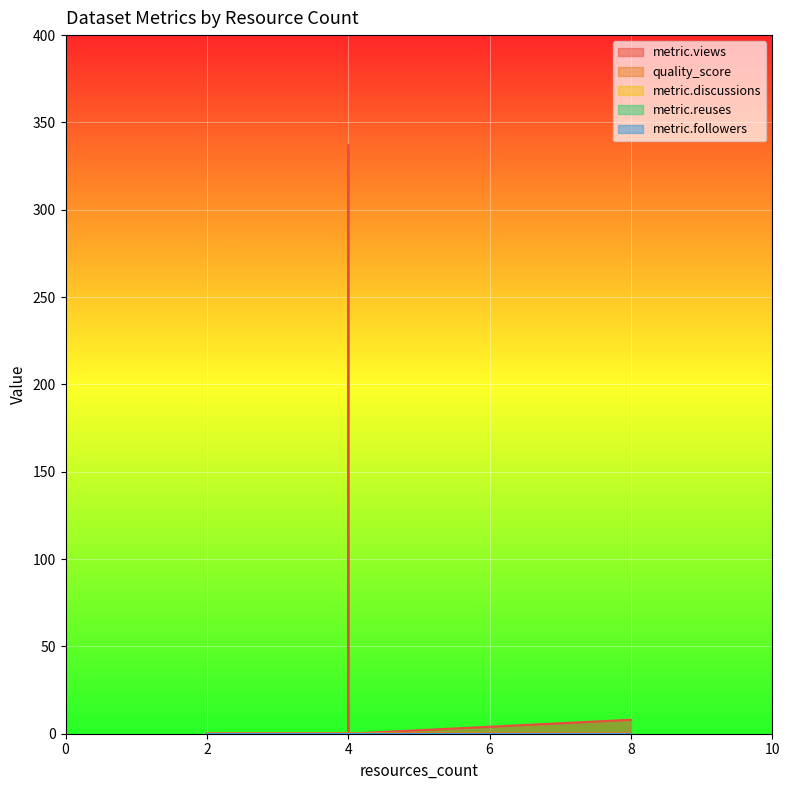

Reading right to left, extract all data points from this chart.

metric.views: 8.0	0.0	337.0	0.0	0.0	0.0
quality_score: 0.6	0.6	0.6	0.6	0.6	0.6
metric.discussions: 0.0	0.0	0.0	0.0	0.0	0.0
metric.reuses: 0.0	0.0	0.0	0.0	0.0	0.0
metric.followers: 0.0	0.0	0.0	0.0	0.0	0.0